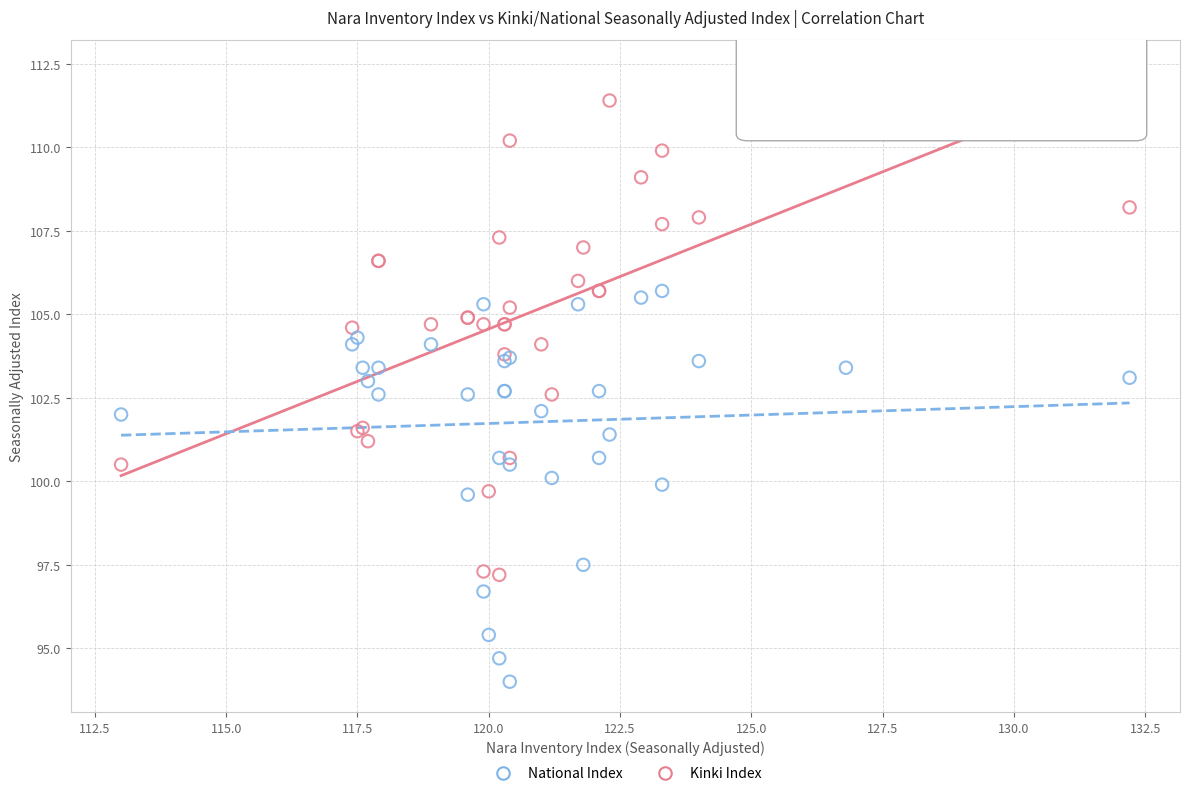

Which series reaches the maximum Y coordinate?

Kinki Index